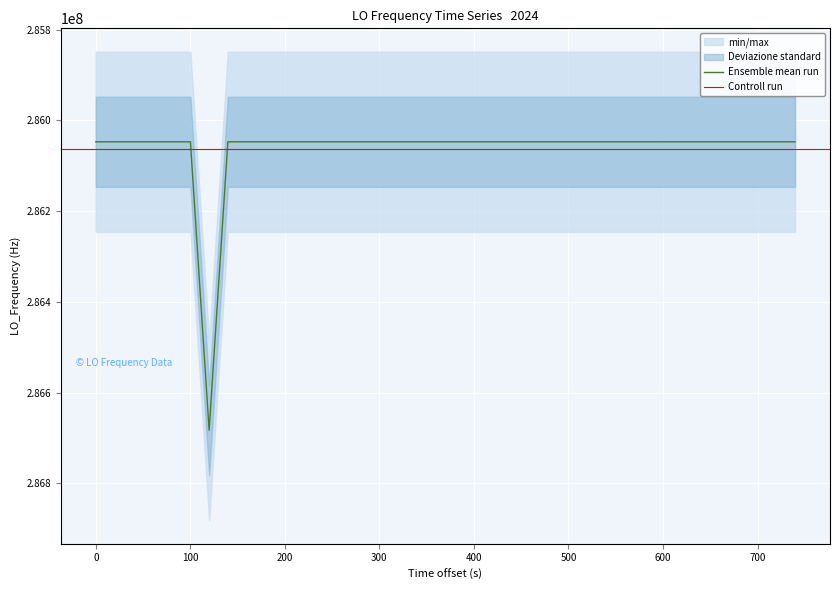

What is the highest value of the Ensemble mean run series?

286682712.6